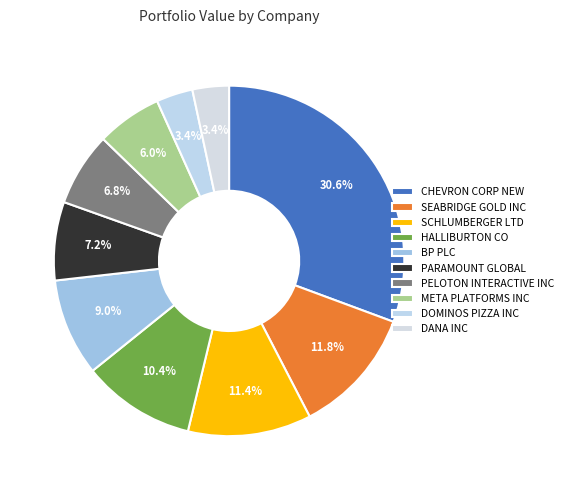

How many segments does this pie chart have?

10